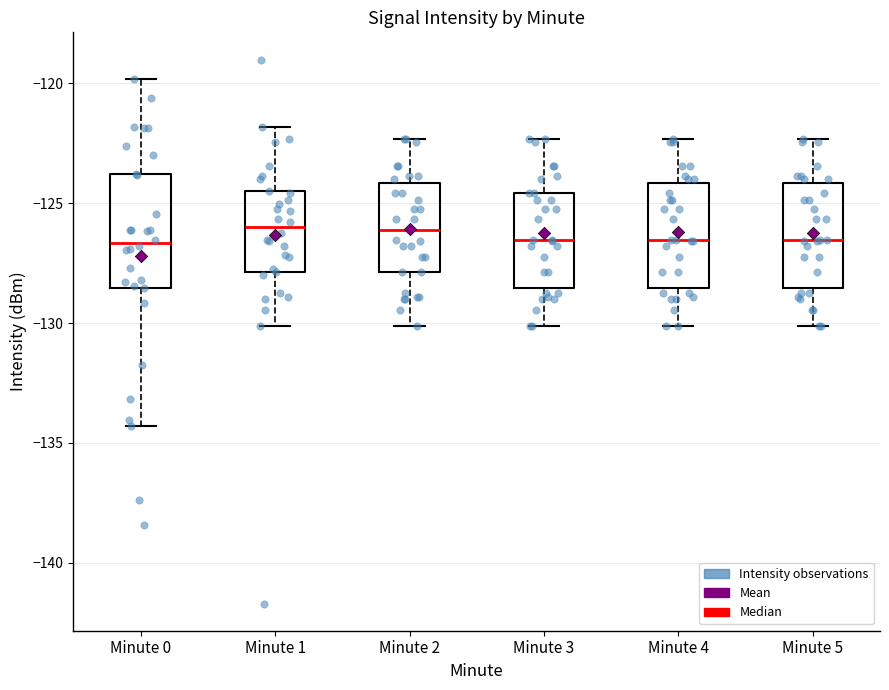

Reading left to right, read every box against the y-axis: the position of its median line, the range the box covers, and the ends of its whiskers. The values are not printed on the chart, so give them approximately, as read against the axis.

Minute 0: median -126.5, box -128.5 to -124.0, whiskers -134.5 to -120.0
Minute 1: median -126.0, box -128.0 to -124.5, whiskers -130.0 to -122.0
Minute 2: median -126.0, box -128.0 to -124.0, whiskers -130.0 to -122.5
Minute 3: median -126.5, box -128.5 to -124.5, whiskers -130.0 to -122.5
Minute 4: median -126.5, box -128.5 to -124.0, whiskers -130.0 to -122.5
Minute 5: median -126.5, box -128.5 to -124.0, whiskers -130.0 to -122.5